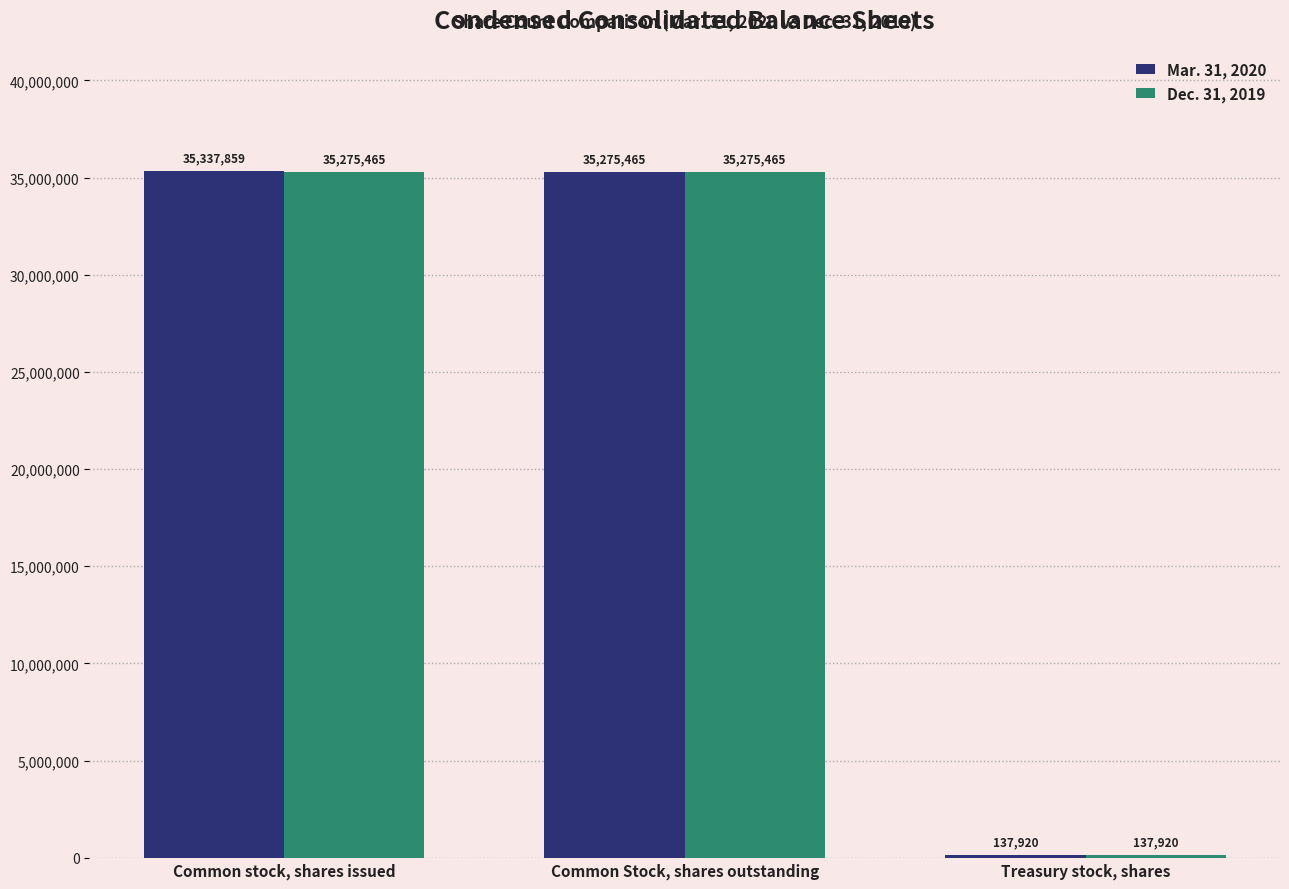

How many data points in Mar. 31, 2020 are less than 35275465?

1